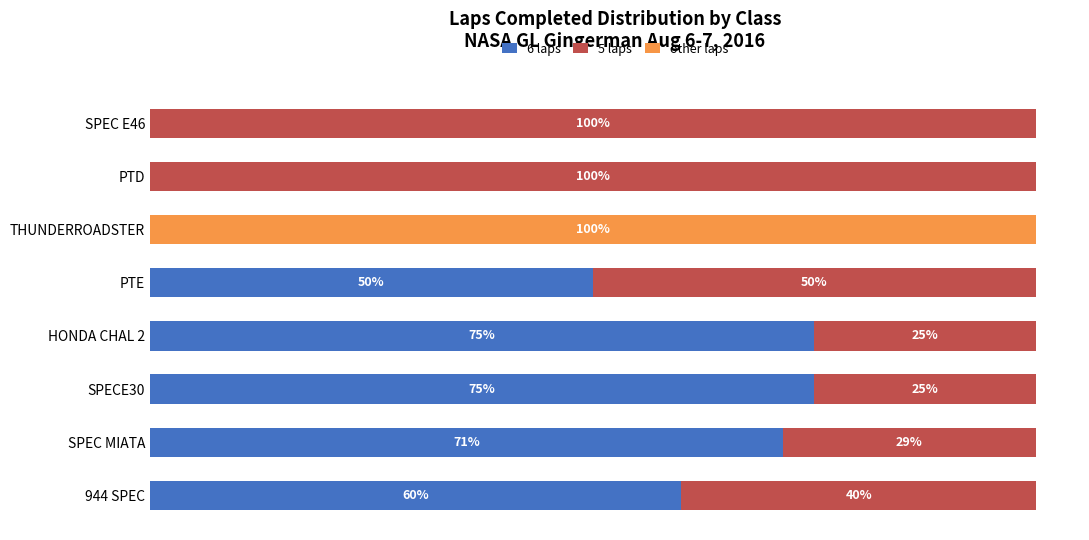

What are all the series names shown in the legend?

6 laps, 5 laps, other laps